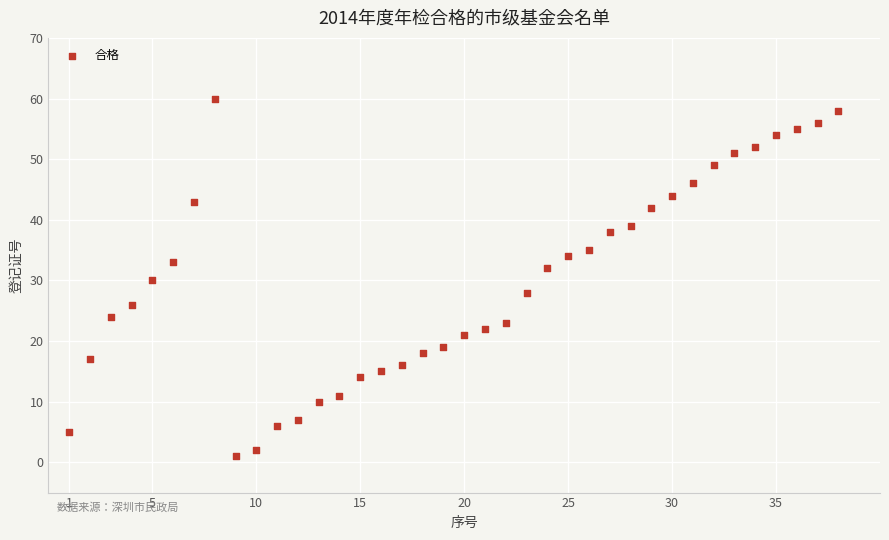

What is the range of X values (max minus min)?

37